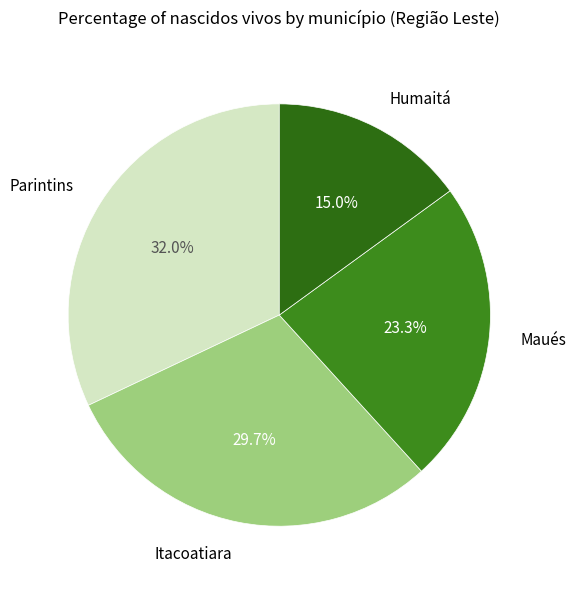

Which has a higher value, Humaitá or Parintins?

Parintins